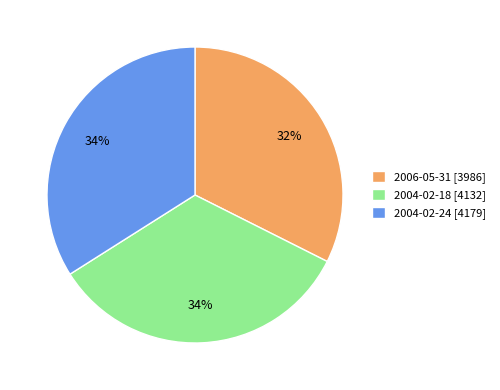

True or false: 2004-02-24 [4179] accounts for 42% of the total.

False